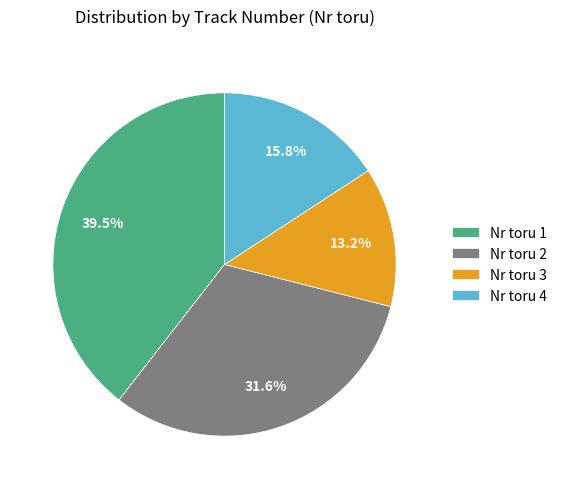

Which category has the biggest portion of the pie?

Nr toru 1